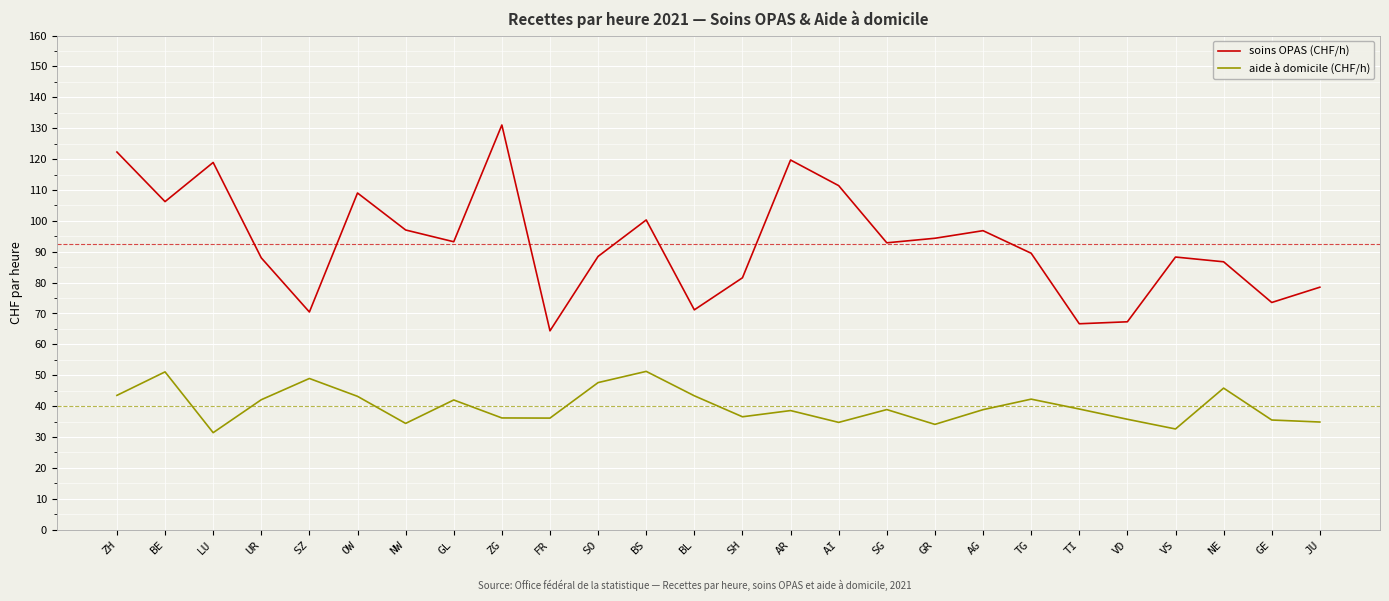

At which label does aide à domicile (CHF/h) first exceed 38?

ZH